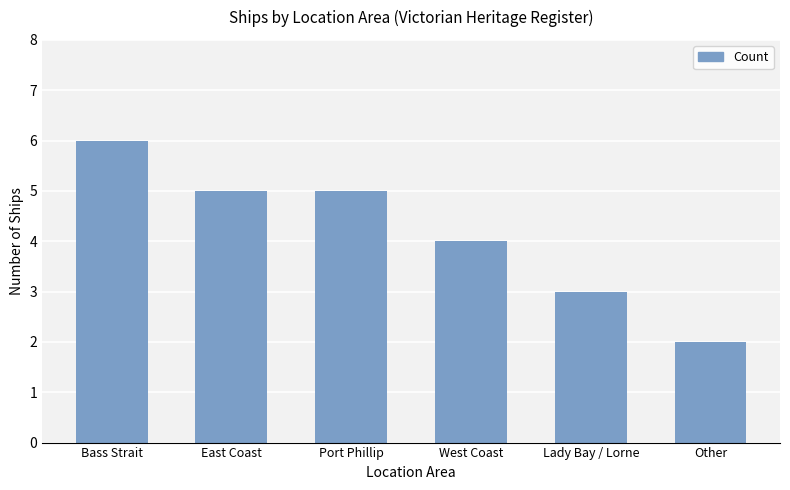

Reading left to right, what are all the values shown in this chart?

Bass Strait=6	East Coast=5	Port Phillip=5	West Coast=4	Lady Bay / Lorne=3	Other=2